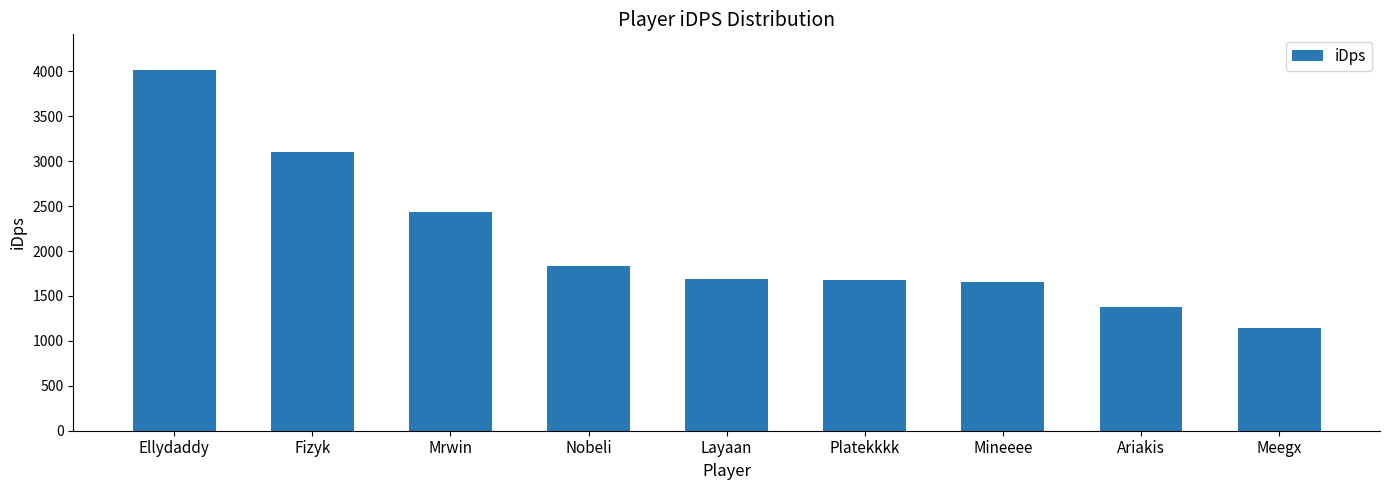

What is the smallest value displayed?

1148.9